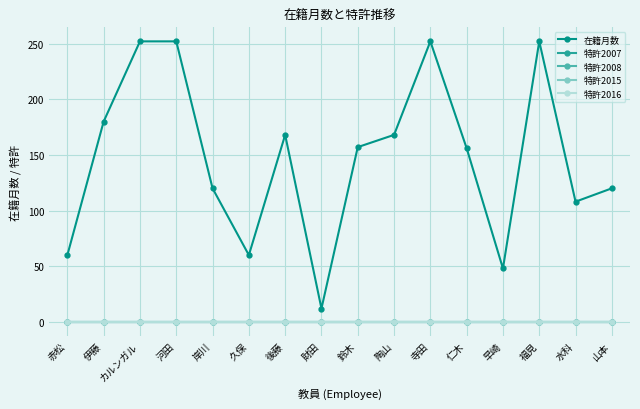

Is this an area chart (filled region under the line)?

No